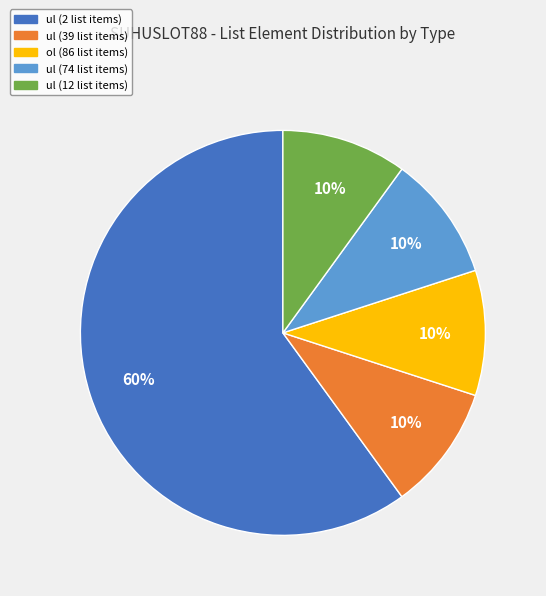

How many slices are in this pie chart?

5